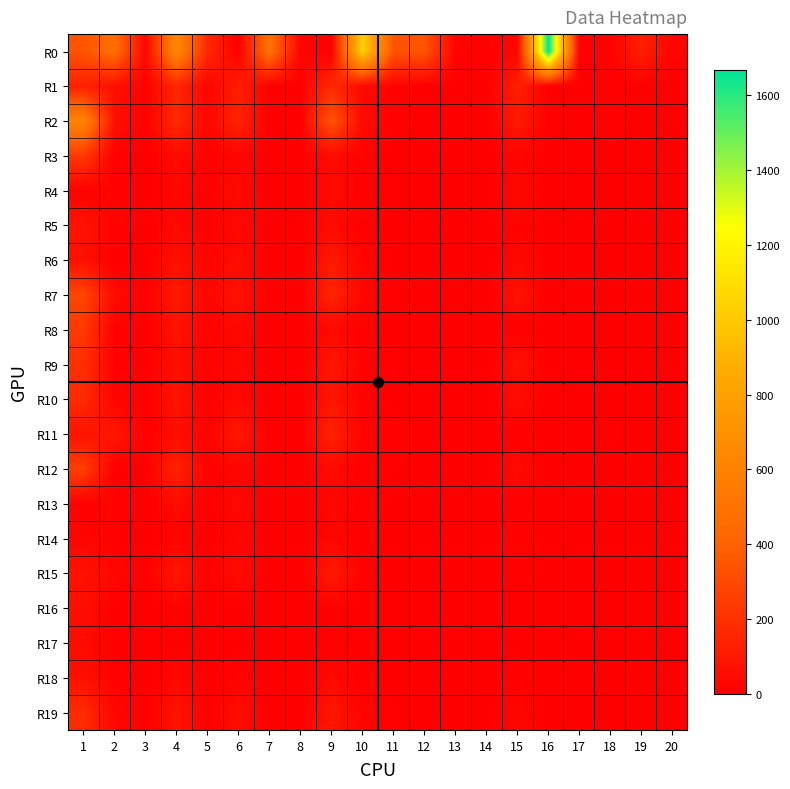

At which category does the chart reach its peak across all series?

16